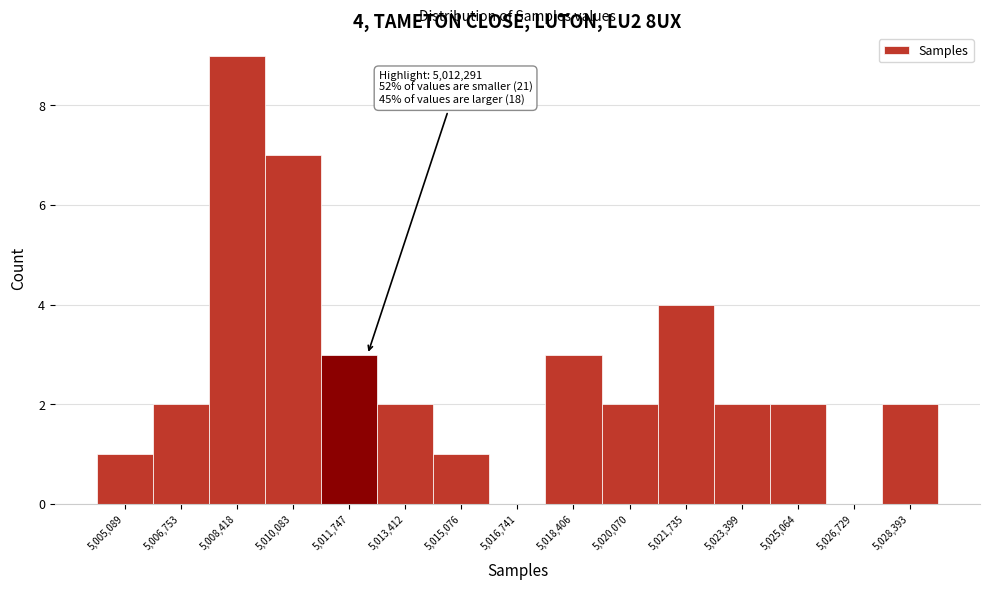

Over which range of the x-axis is the bar tallest?

5007600 to 5009200